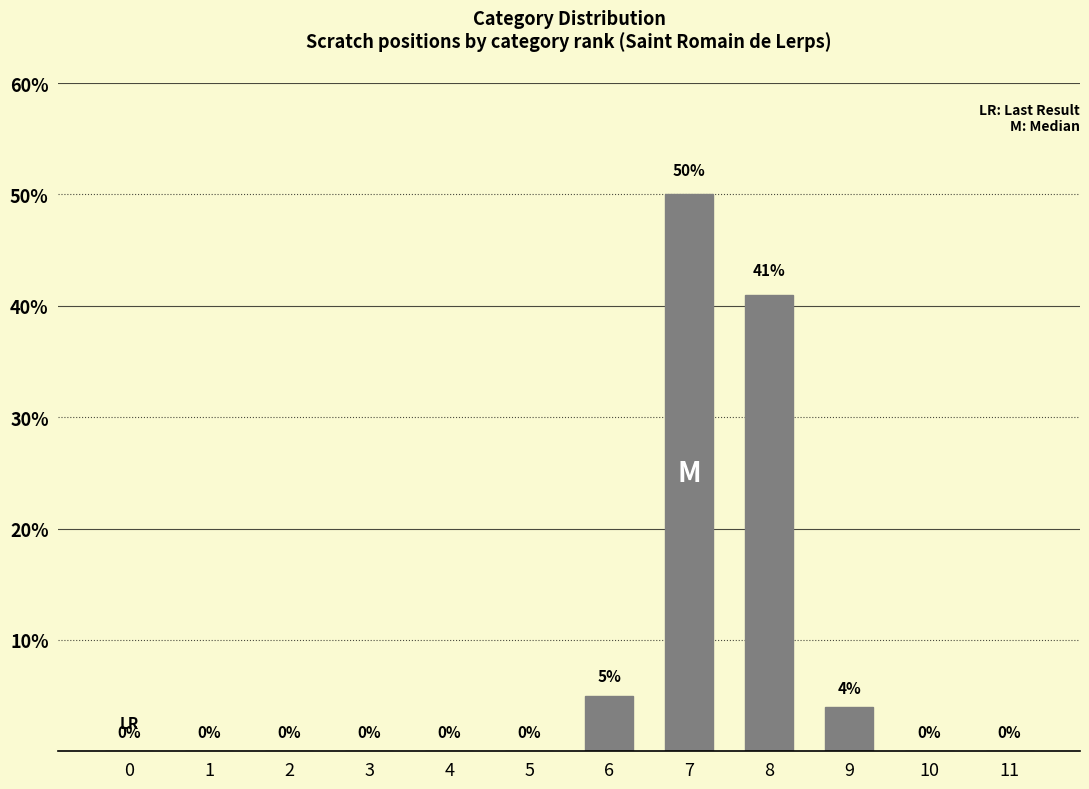

What is the sum of all values?

100